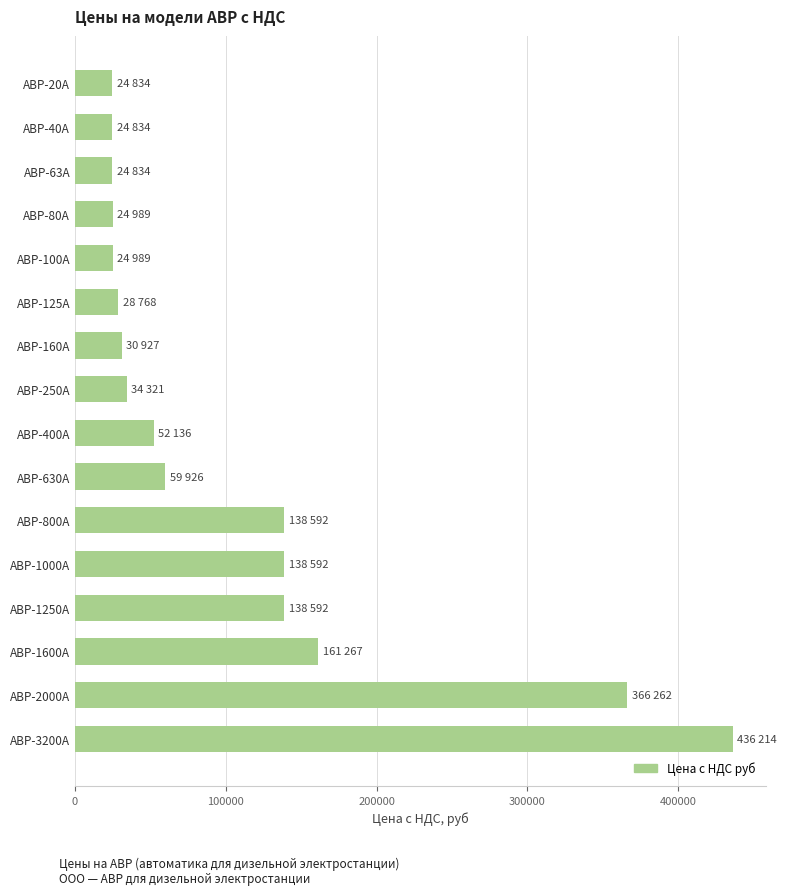

At which label is the value closest to 230524?

АВР-1600А